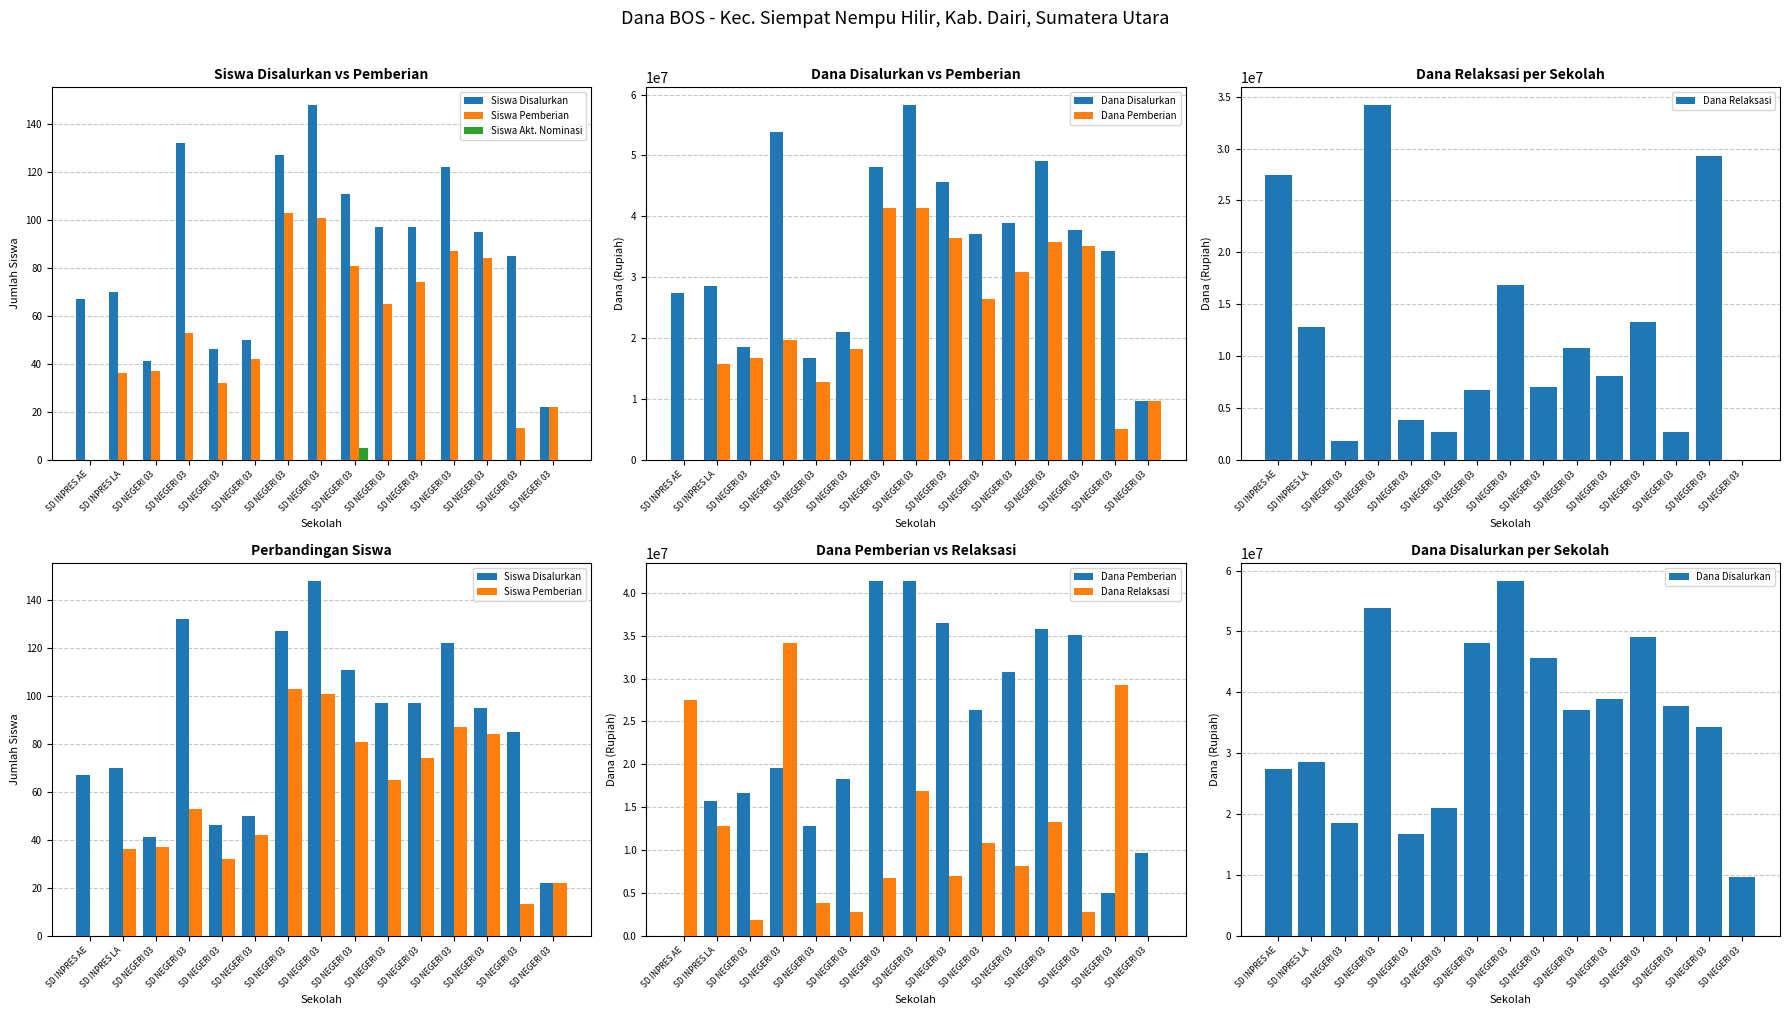

At SD INPRES AE, list the series in order from smallest to largest.

Siswa Pemberian, Siswa Akt. Nominasi, Dana Pemberian, Siswa Disalurkan, Dana Disalurkan, Dana Relaksasi